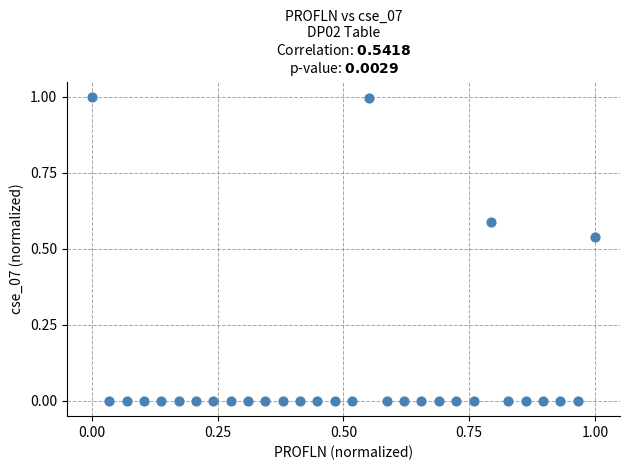

What is the range of X values (max minus min)?

1.0